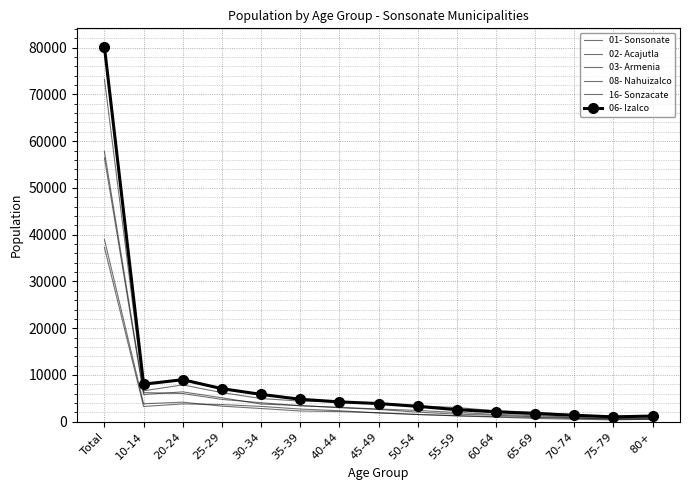

Between Total and 70-74, which series saw the biggest shift?

06- Izalco